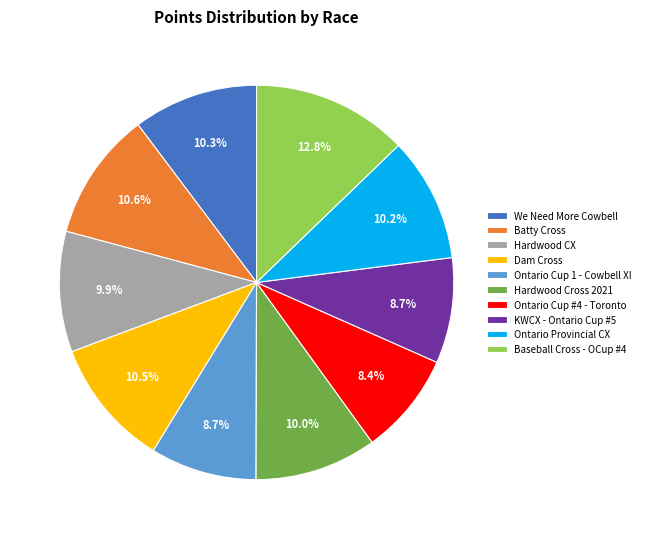

Does Batty Cross account for over 50% of the chart?

No